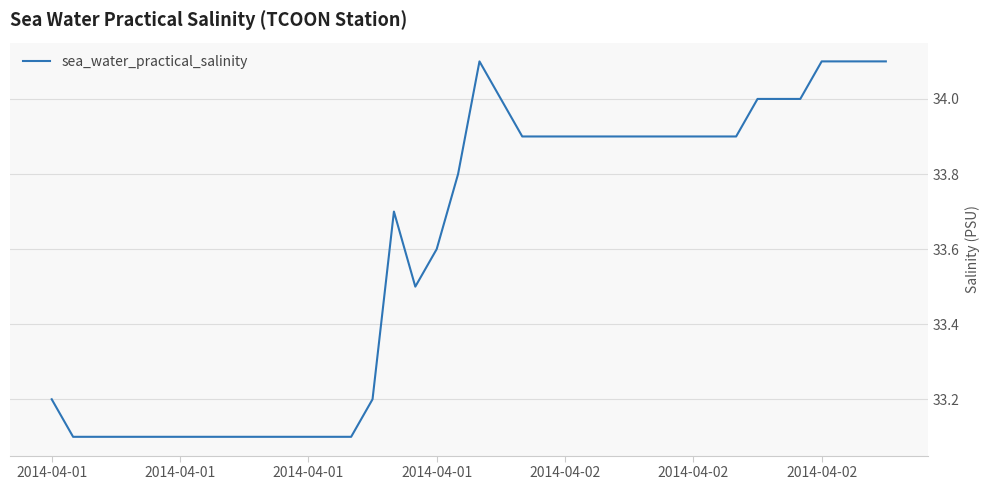

What is the difference between the maximum and minimum values?

1.0